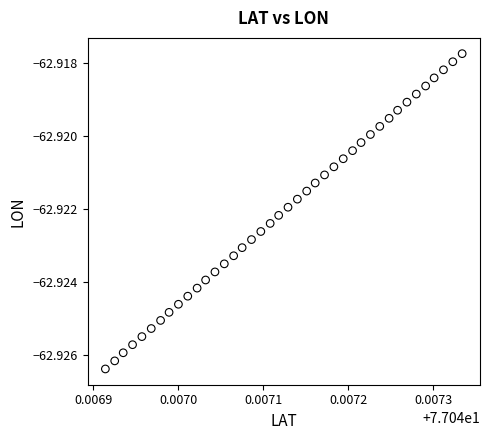

How many data points are displayed?

40